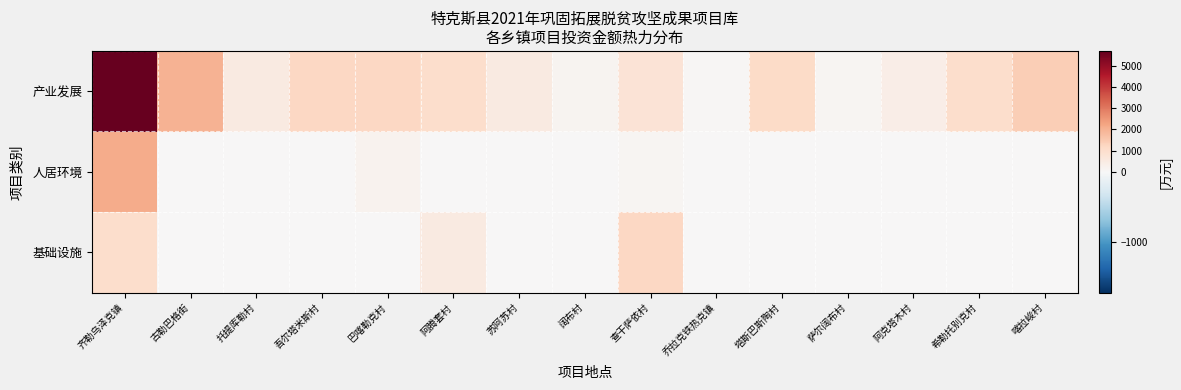

Reading left to right, what are all the values shown in this chart?

产业发展: 齐勒乌泽克镇=5700	古勒巴格街=2000	托提库勒村=500	吾尔塔米斯村=1200	巴喀勒克村=1200	阿腾套村=1000	苏阿苏村=500	阔布村=150	查干萨依村=800	乔拉克铁热克镇=60	塔斯巴斯陶村=1100	萨尔阔布村=120	阿克塔木村=400	希勒托别克村=1000	喀拉峻村=1400
人居环境: 齐勒乌泽克镇=2100	古勒巴格街=0	托提库勒村=0	吾尔塔米斯村=0	巴喀勒克村=200	阿腾套村=0	苏阿苏村=0	阔布村=0	查干萨依村=100	乔拉克铁热克镇=0	塔斯巴斯陶村=0	萨尔阔布村=0	阿克塔木村=0	希勒托别克村=0	喀拉峻村=0
基础设施: 齐勒乌泽克镇=1000	古勒巴格街=0	托提库勒村=0	吾尔塔米斯村=0	巴喀勒克村=0	阿腾套村=500	苏阿苏村=0	阔布村=0	查干萨依村=1200	乔拉克铁热克镇=0	塔斯巴斯陶村=0	萨尔阔布村=0	阿克塔木村=0	希勒托别克村=0	喀拉峻村=0